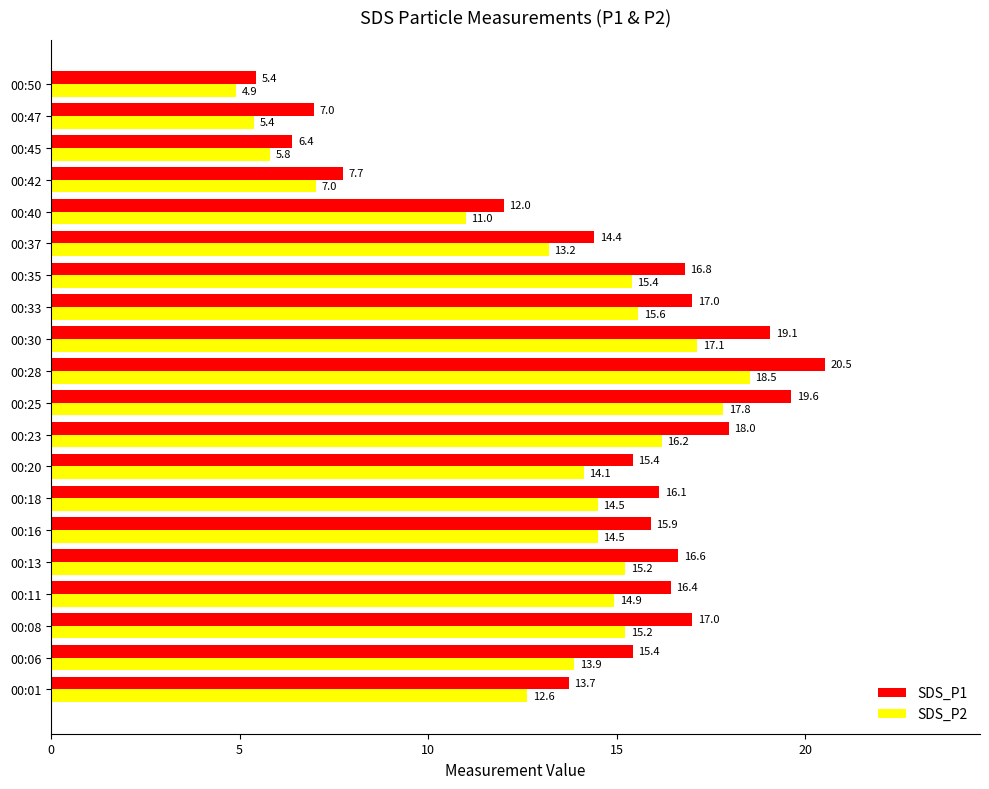

At which category is the sum across all series the highest?

00:28